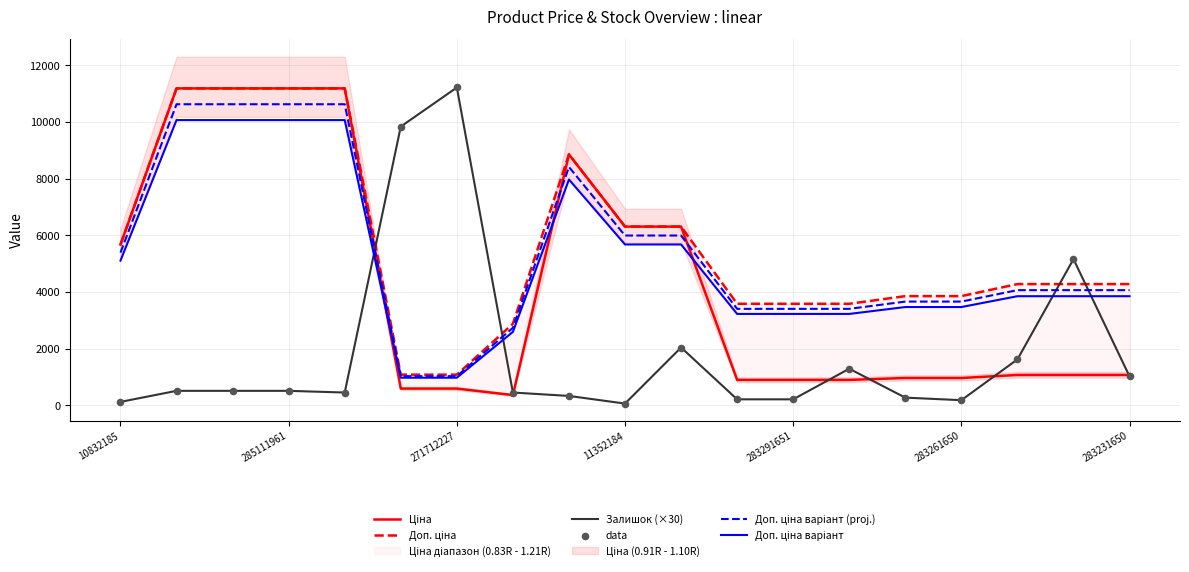

Which series has the widest spread of Y values?

Залишок (×30)